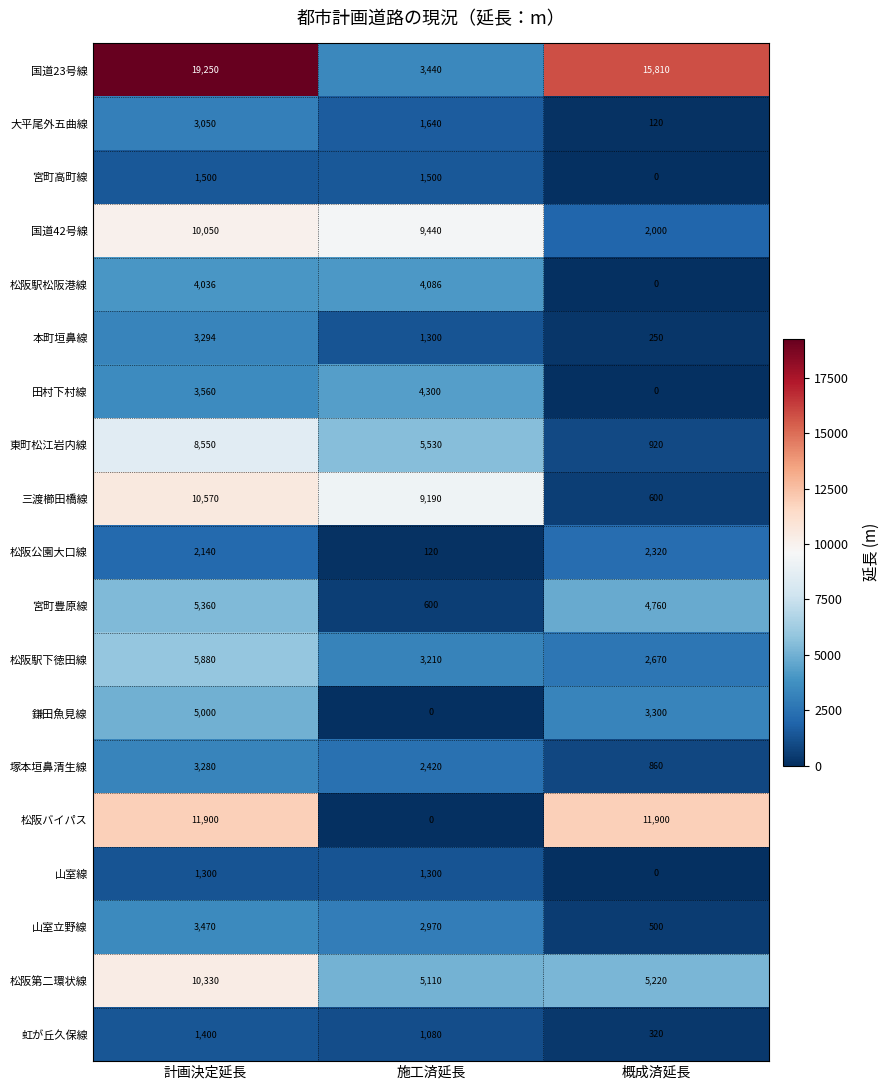

At which label does 三渡櫛田橋線 reach its peak?

計画決定延長